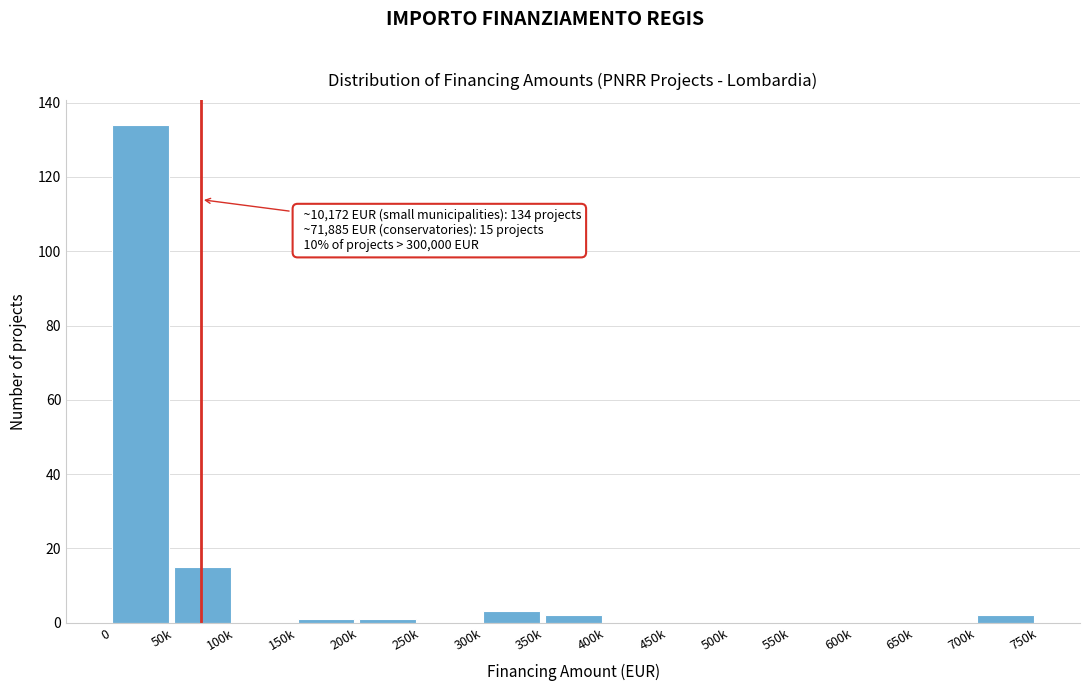

Reading left to right, extract all data points from this chart.

0=134	50k=15	100k=0	150k=1	200k=1	250k=0	300k=3	350k=2	400k=0	450k=0	500k=0	550k=0	600k=0	650k=0	700k=2